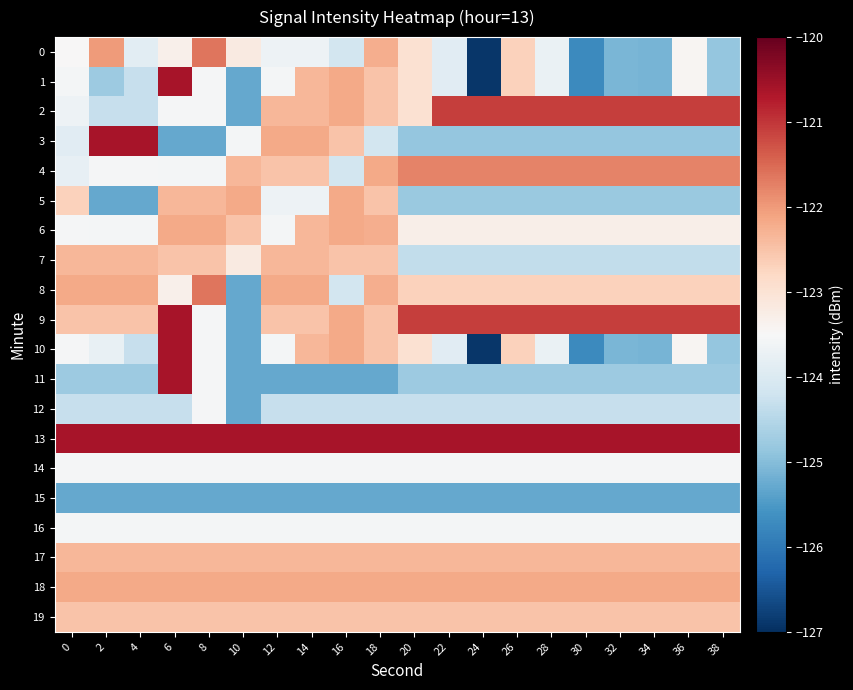

Which series has the largest total across all categories?

13